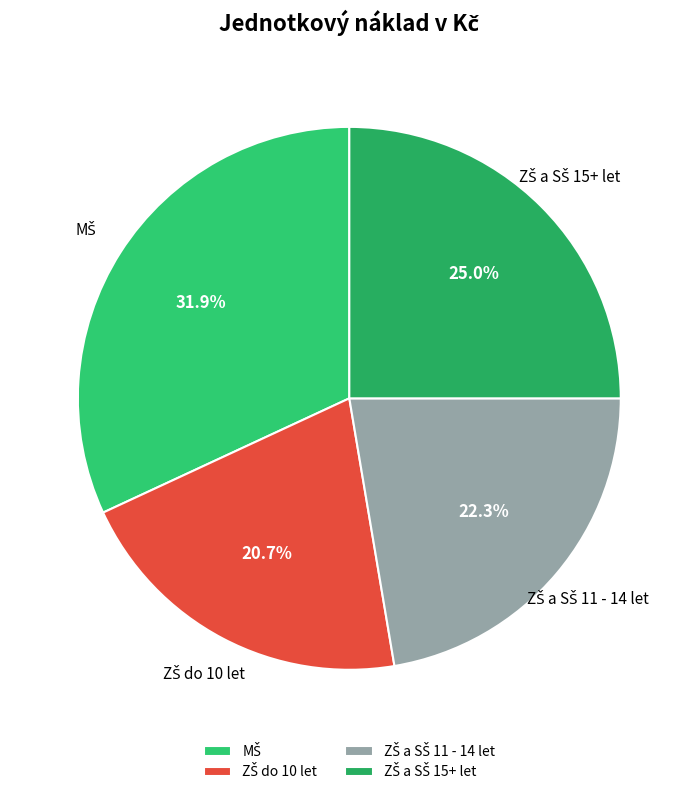

Does any single category account for the majority?

No